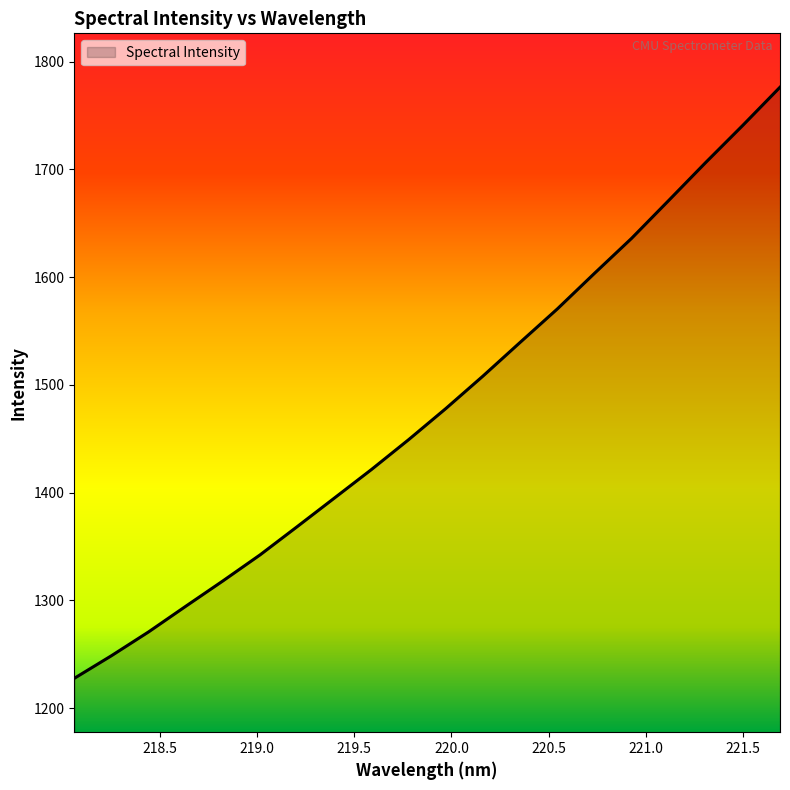

How many lines are shown in the chart?

1